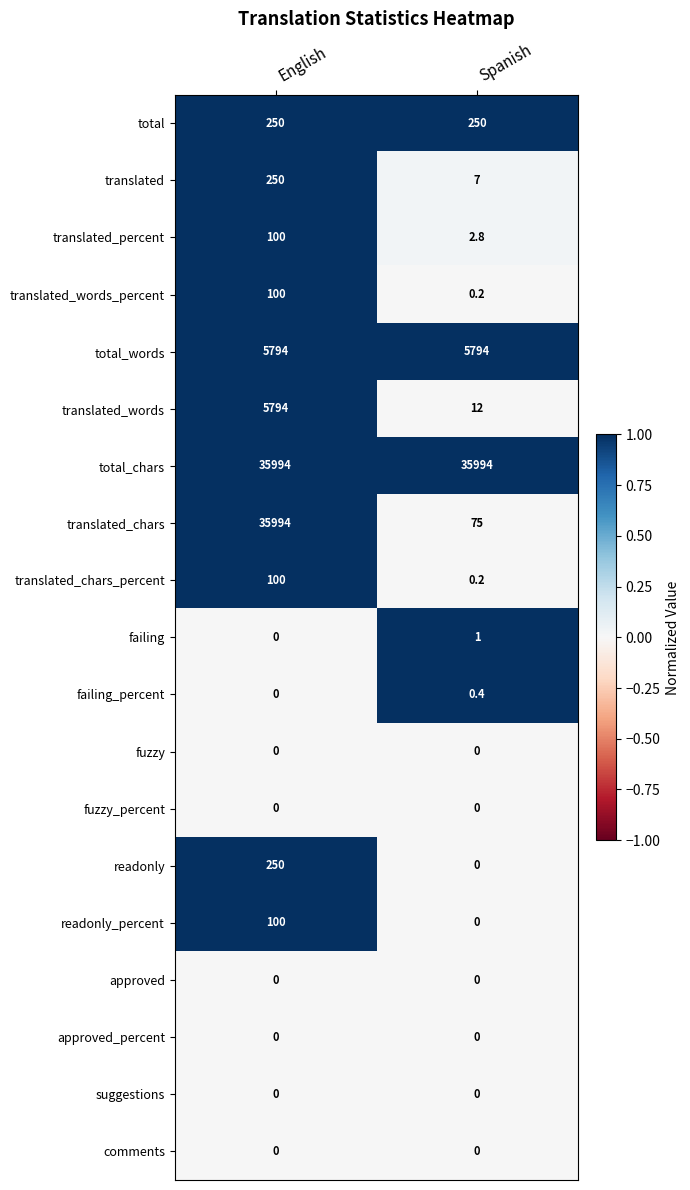

The value of translated_words_percent at English is 100.0. True or false?

True